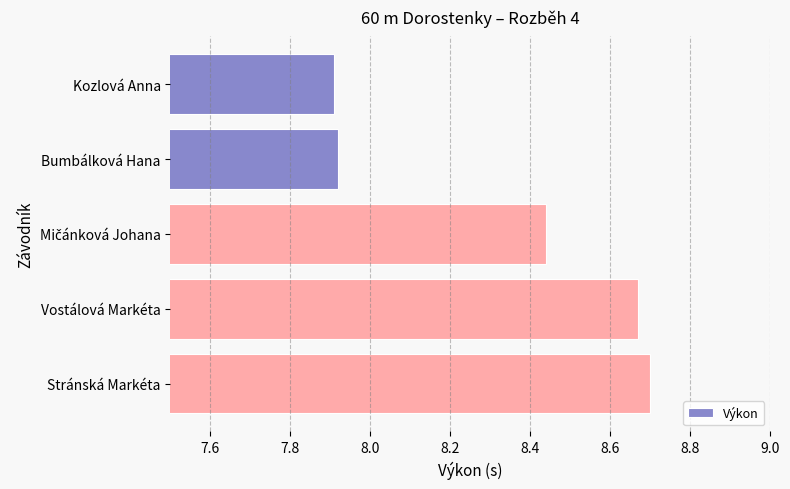

What is the change in value from Bumbálková Hana to Stránská Markéta?

+0.8